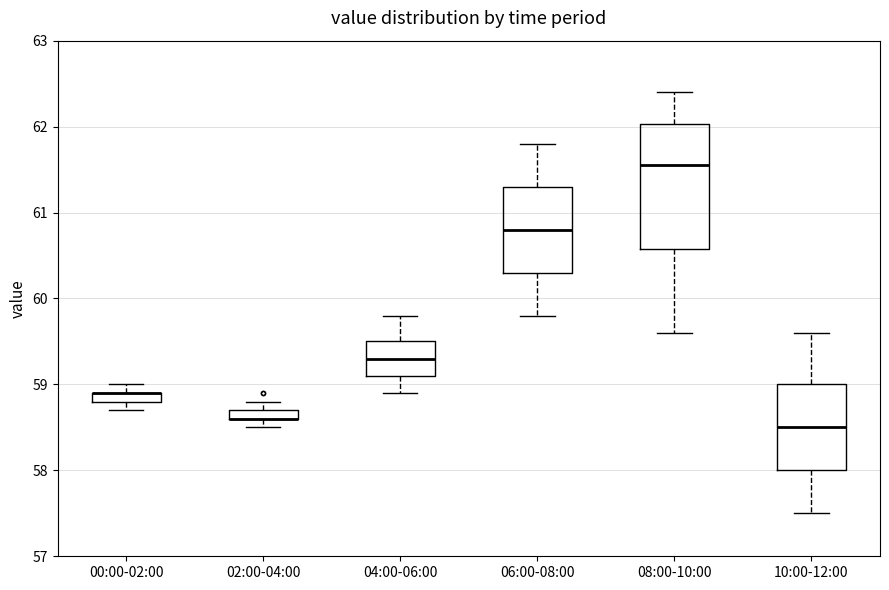

Where does the upper whisker of the box for 04:00-06:00 end on the y-axis? The values are not printed on the chart, so give them approximately, as read against the axis.

59.8